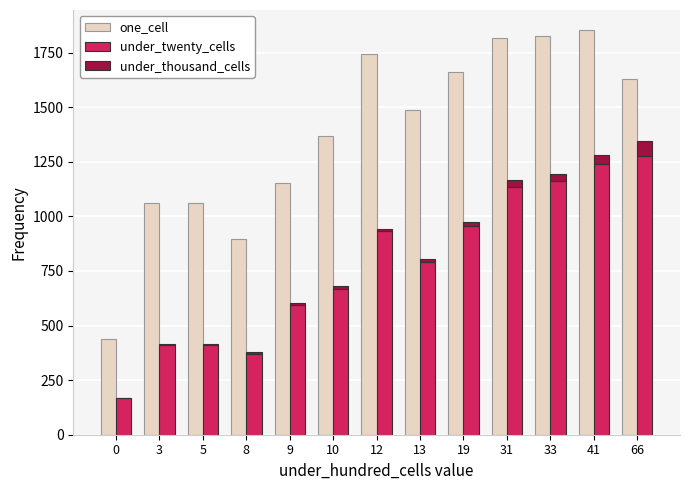

What is the average value of the under_thousand_cells series?

19